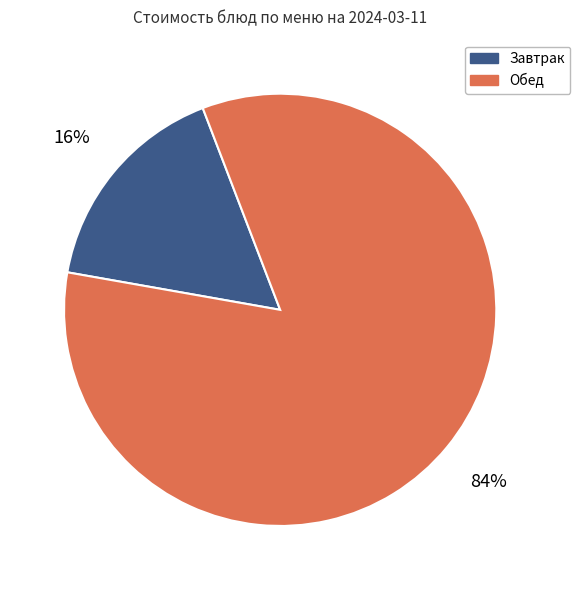

What is the smallest slice in the pie chart?

Завтрак